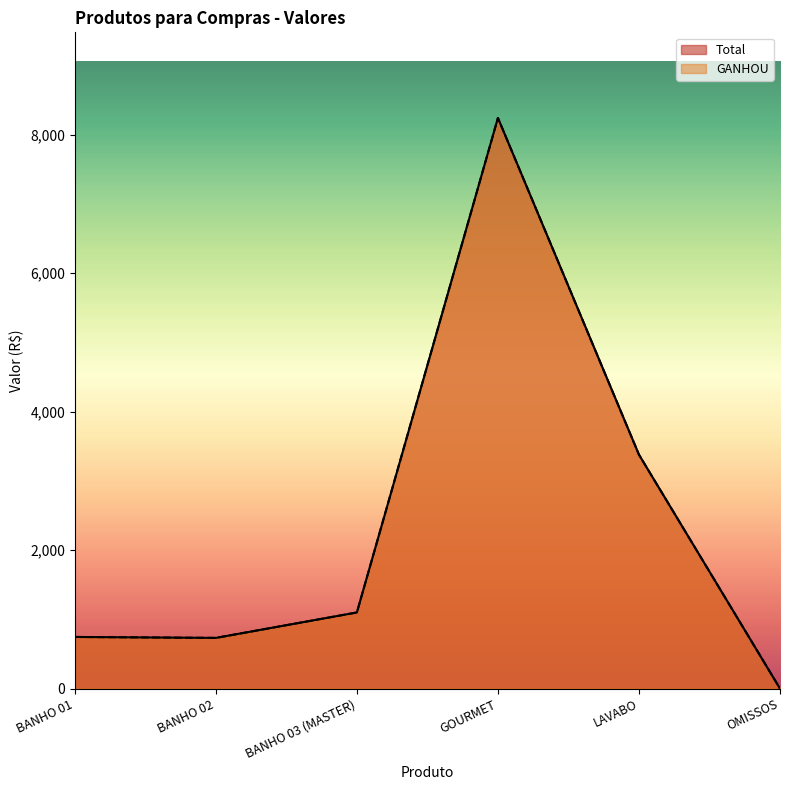

What position from the left is OMISSOS?

6